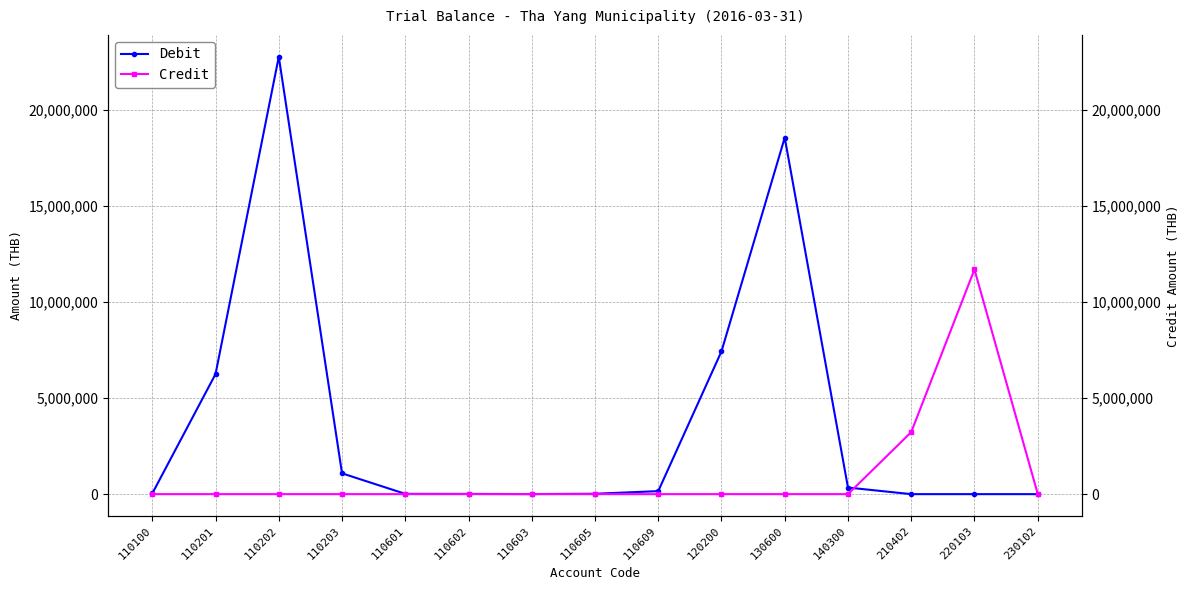

True or false: Credit has a value of 0.0 at 120200.

True